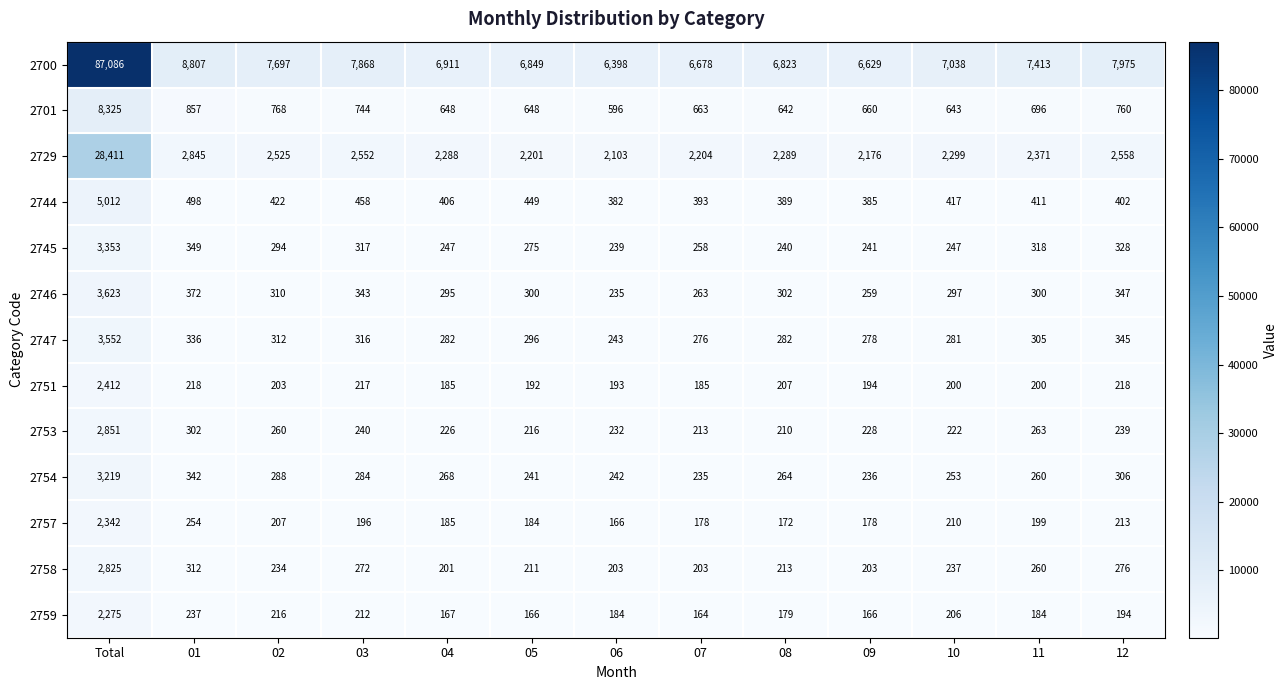

What is the sum of the 2751 values at 12 and 04?

403